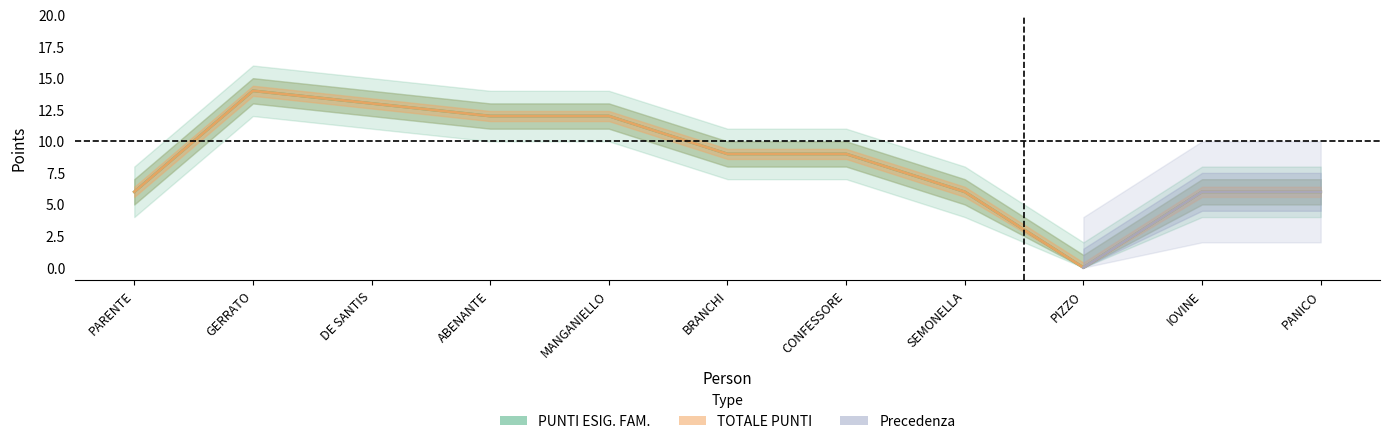

What is the sum of all PUNTI ESIG. FAM. values?

93